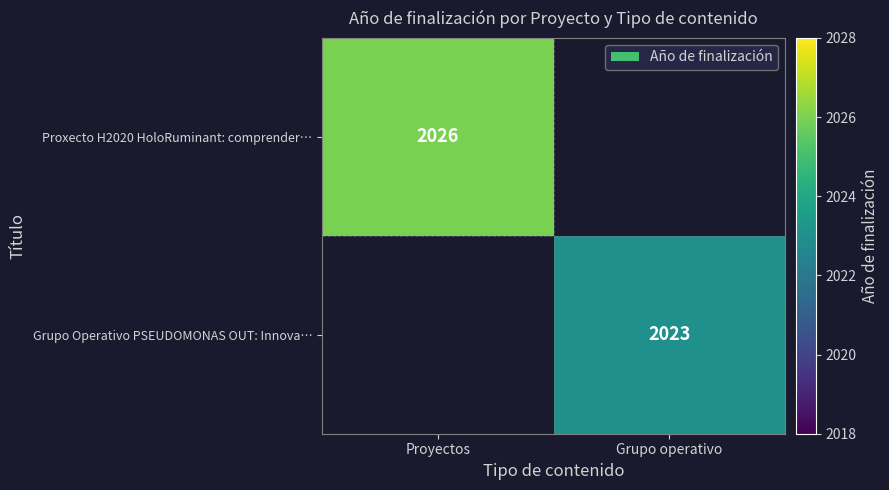

Is the value of Proxecto H2020 HoloRuminant: comprender… at Proyectos greater than the value of Grupo Operativo PSEUDOMONAS OUT: Innova… at Grupo operativo?

Yes